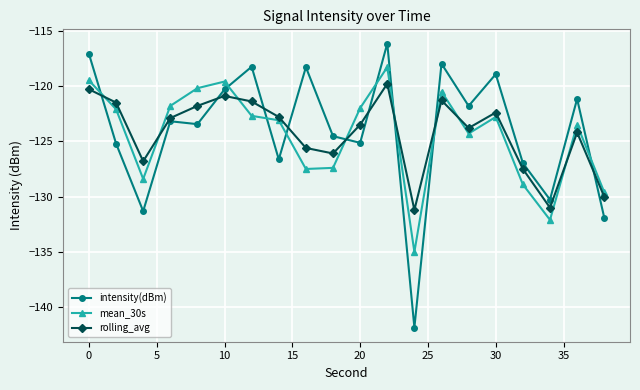

Rank the series by their maximum value, from highest to lowest.

intensity(dBm), mean_30s, rolling_avg